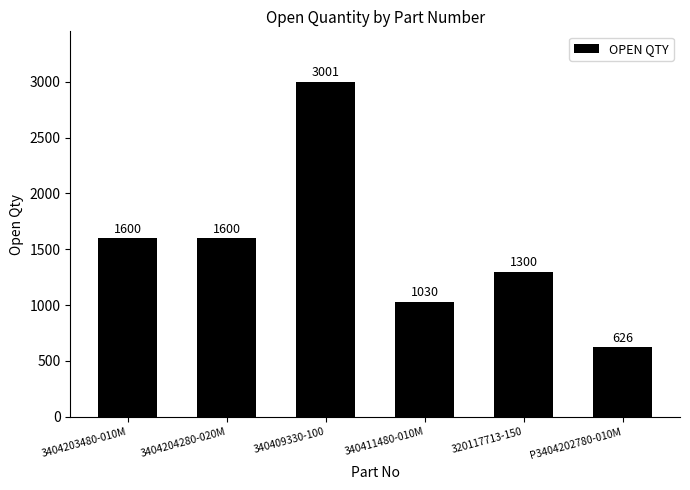

Is it true that the value at 3404204280-020M is 1600?

True